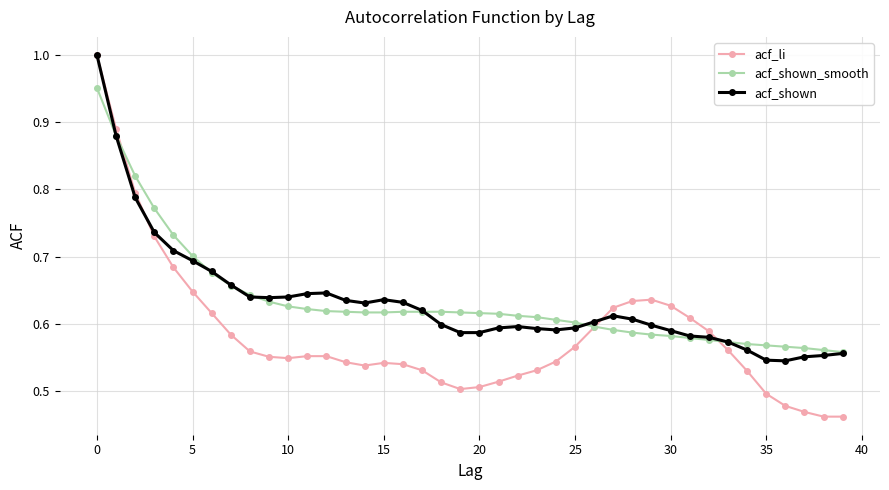

True or false: acf_li has more than 0 interior local peaks.

True